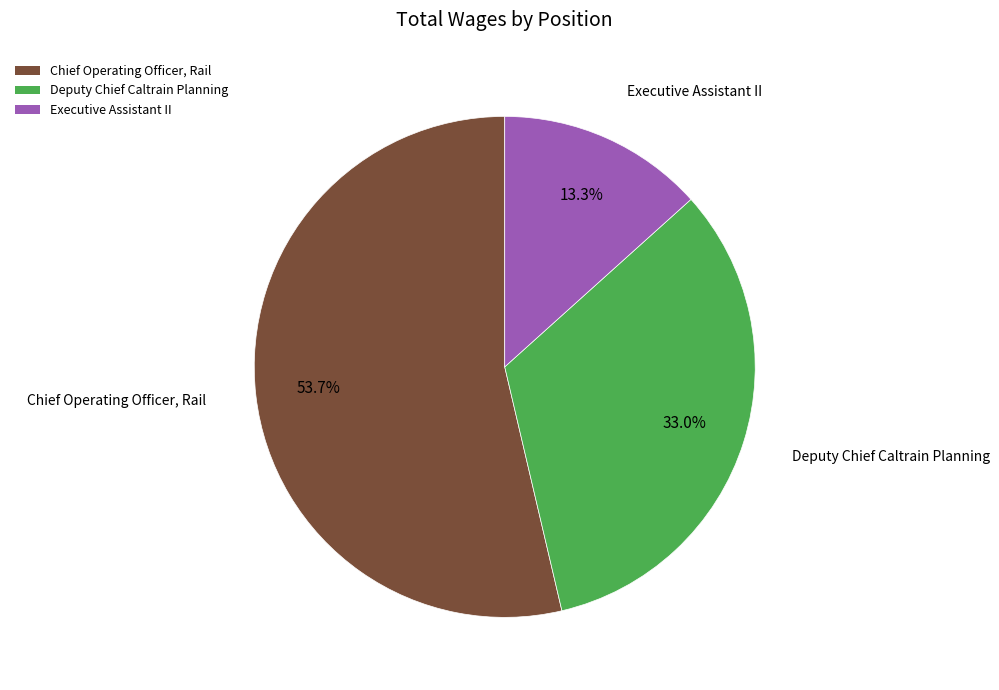

Between Chief Operating Officer, Rail and Executive Assistant II, which is larger?

Chief Operating Officer, Rail